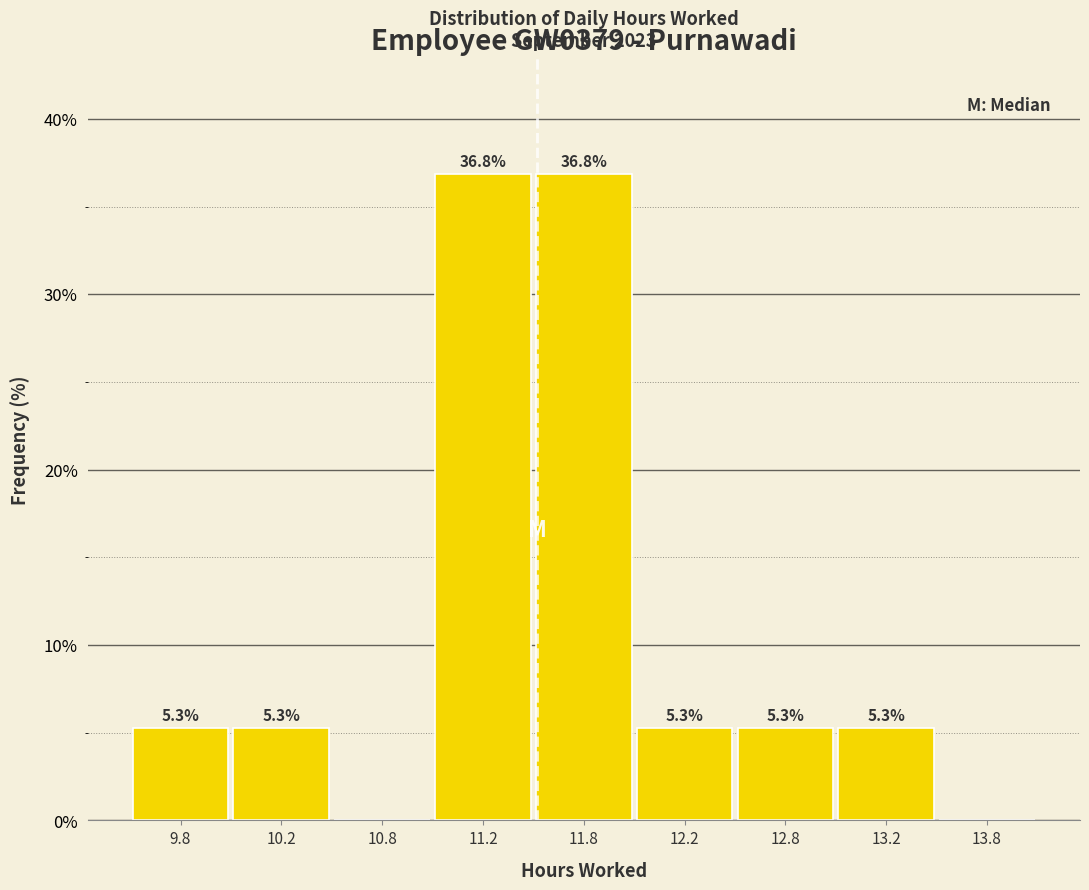

Reading left to right, transcribe all the data shown in this chart.

9.8=5.3	10.2=5.3	10.8=0.0	11.2=36.8	11.8=36.8	12.2=5.3	12.8=5.3	13.2=5.3	13.8=0.0